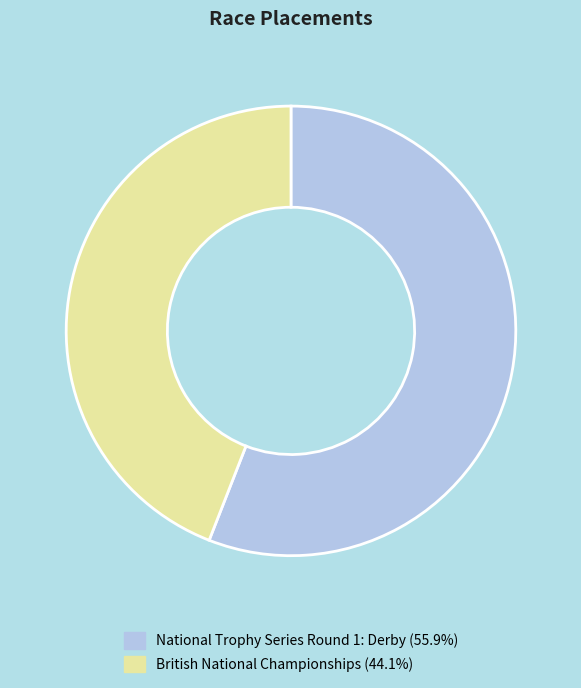

Which category accounts for the majority?

National Trophy Series Round 1: Derby